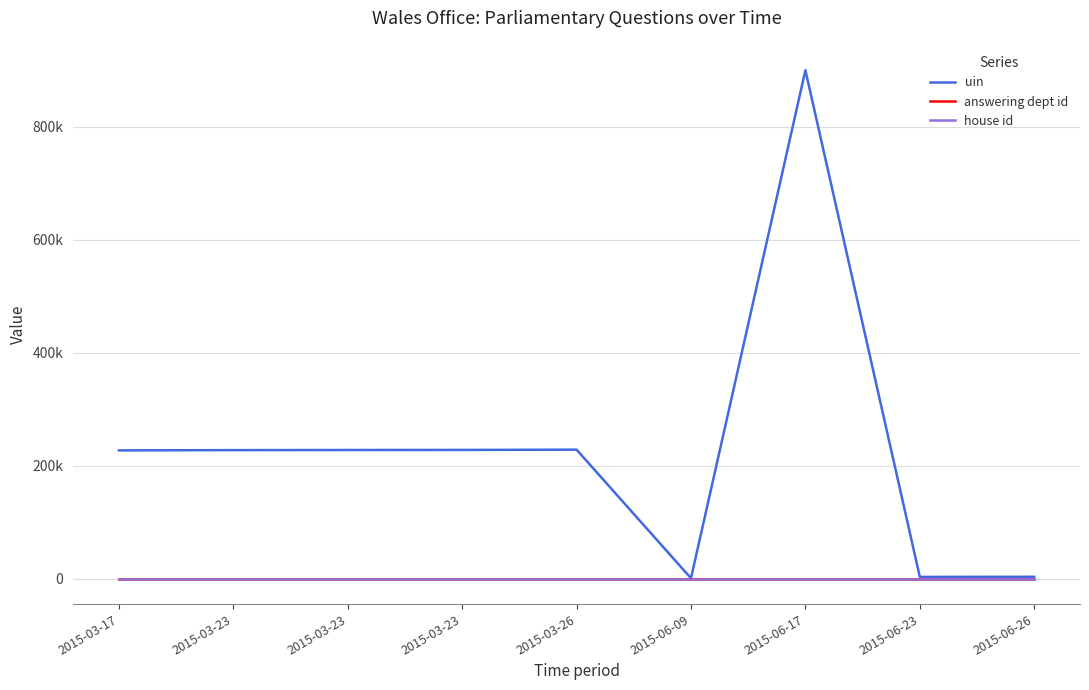

Reading left to right, list all the values displayed in this chart.

uin: 227161	227605	227835	227969	228451	761	900282	3112	3324
answering dept id: 28	28	28	28	28	28	28	28	28
house id: 1	1	1	1	1	1	1	1	1